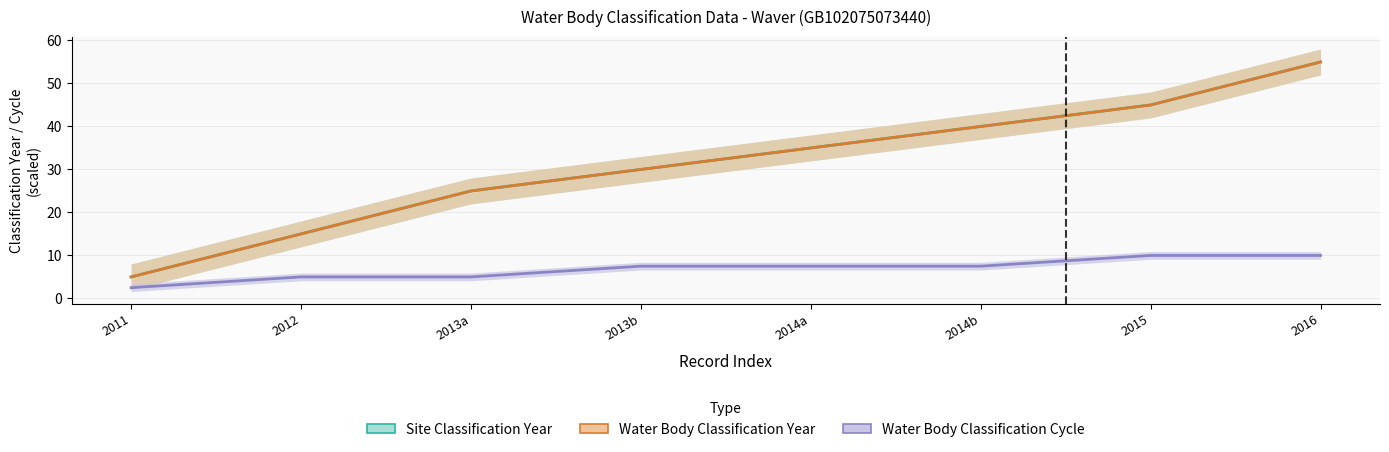

What is the sum of all Water Body Classification Cycle values?

55.0